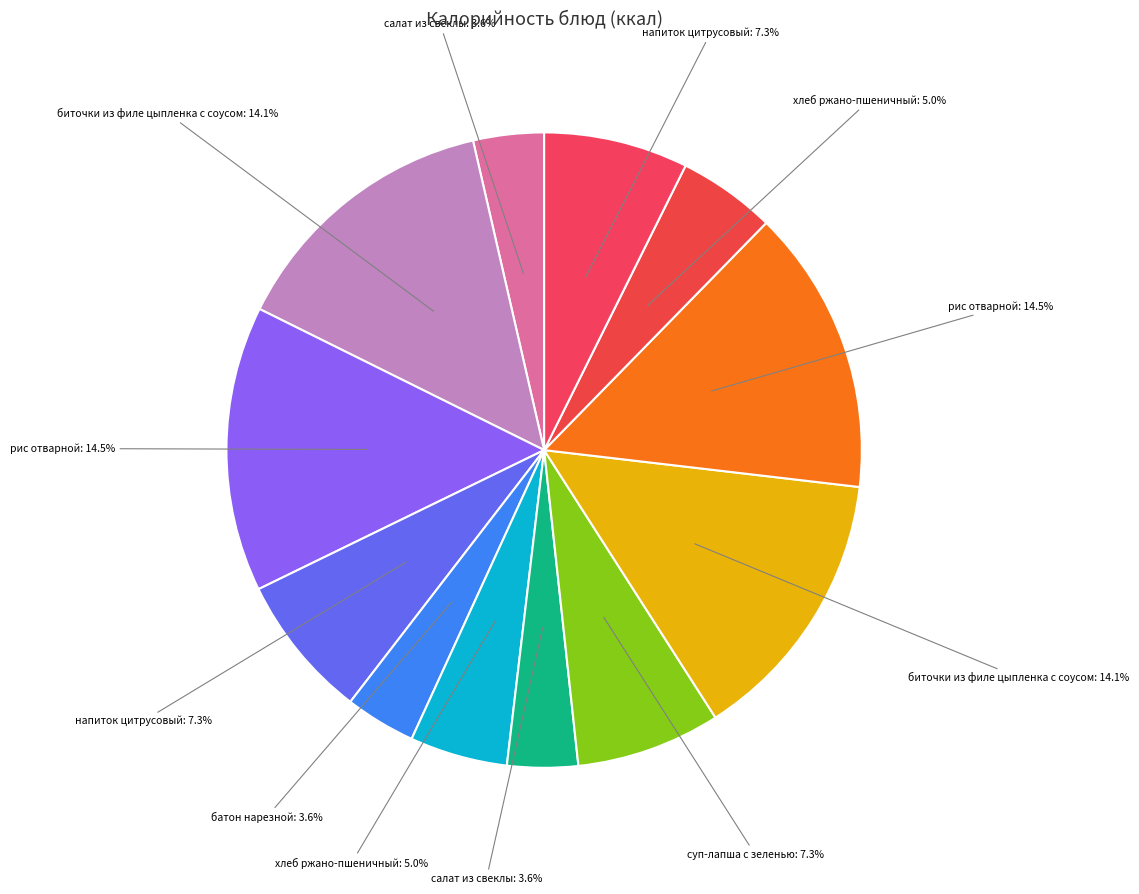

Rank the categories by value from lowest to highest.

салат из свеклы (Завтрак), батон нарезной, салат из свеклы (Обед), хлеб ржано-пшеничный (Завтрак), хлеб ржано-пшеничный (Обед), напиток цитрусовый (Завтрак), суп-лапша с зеленью, напиток цитрусовый (Обед), биточки из филе цыпленка с соусом (Завтрак), биточки из филе цыпленка с соусом (Обед), рис отварной (Завтрак), рис отварной (Обед)